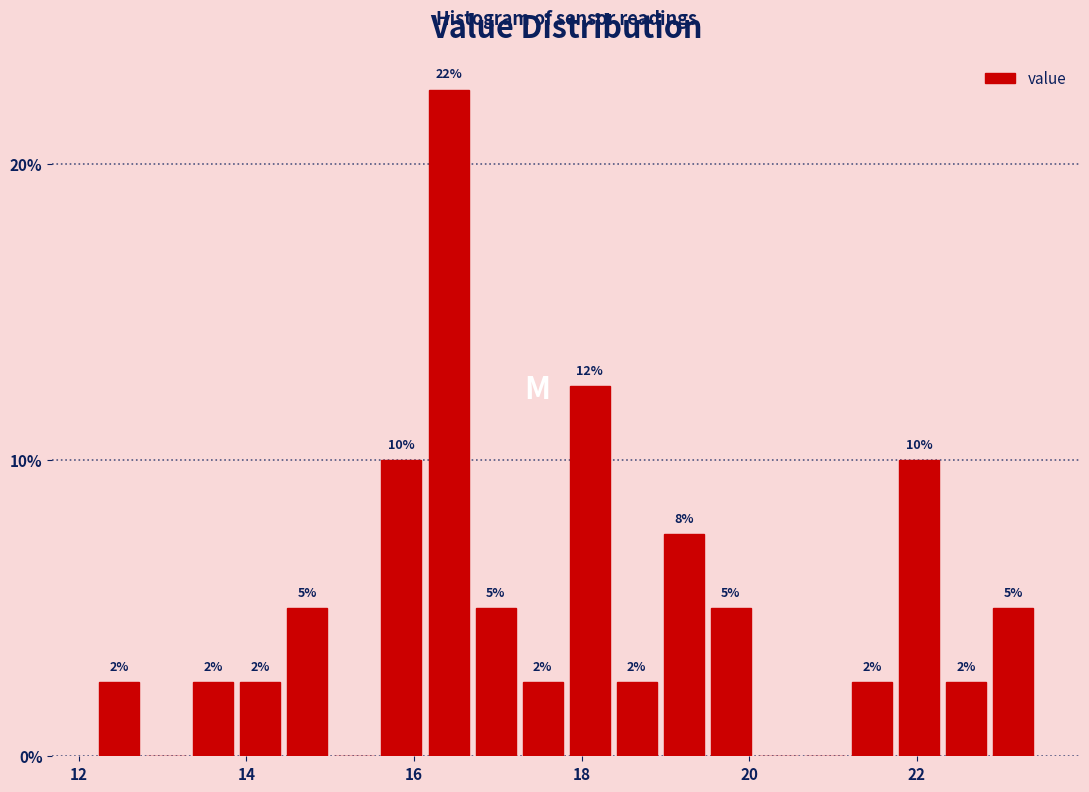

Around what value on the x-axis is the tallest bar? Give the approximate position of its centre, as read against the axis.

16.4